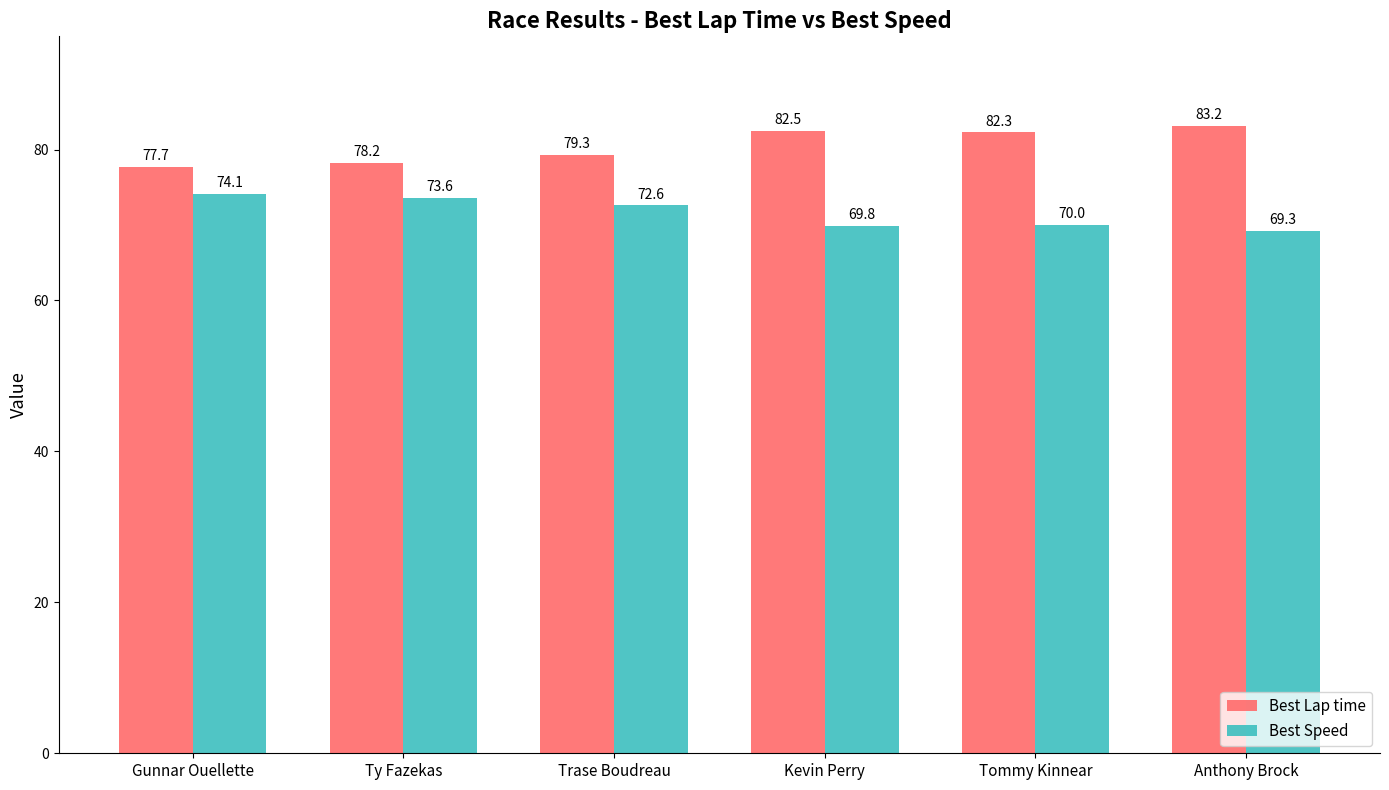

Is the value of Best Lap time at Kevin Perry greater than the value of Best Speed at Ty Fazekas?

Yes